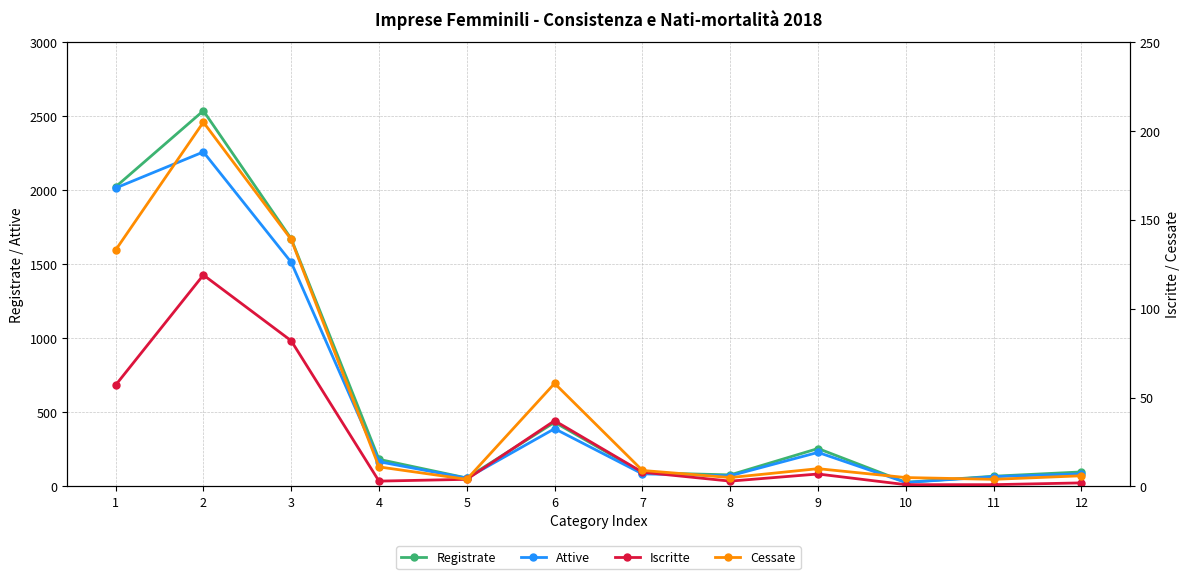

At which category does Registrate reach its first local valley?

5